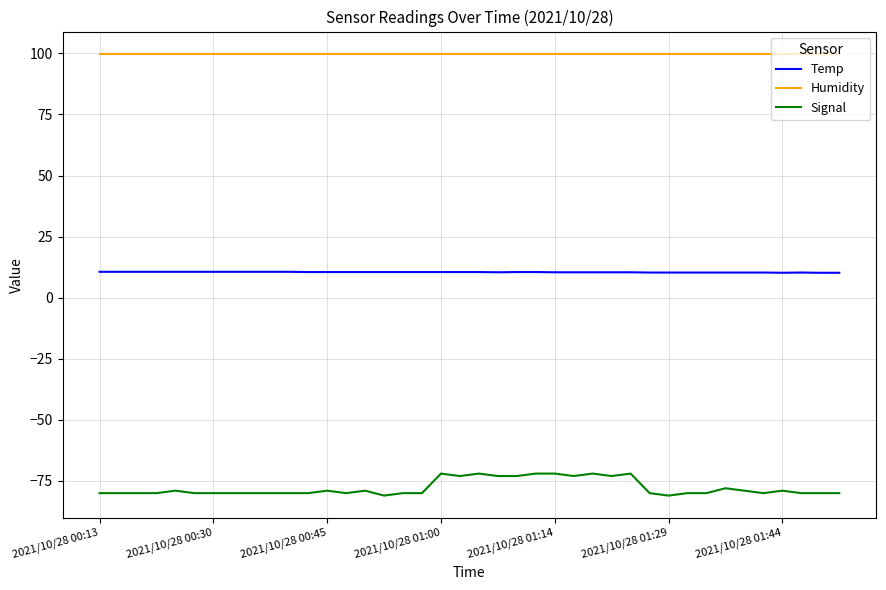

Rank the series by their average value, from lowest to highest.

Signal, Temp, Humidity